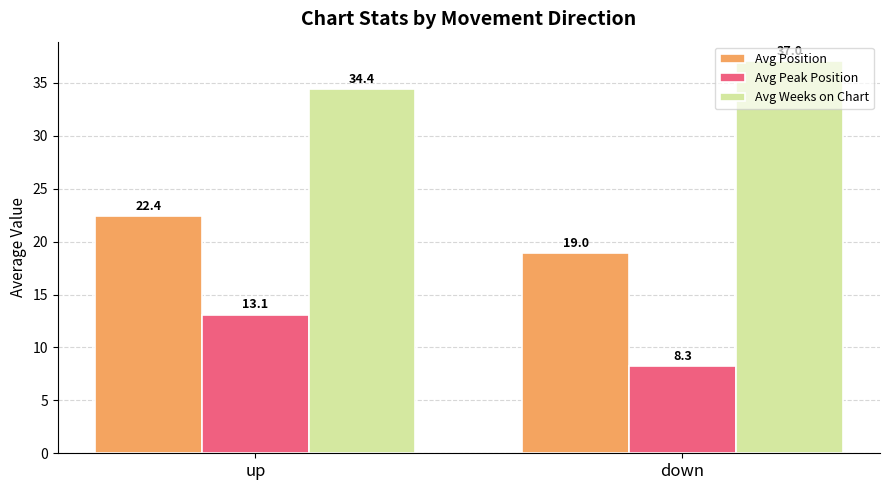

What value does the Avg Peak Position series have at up?

13.1